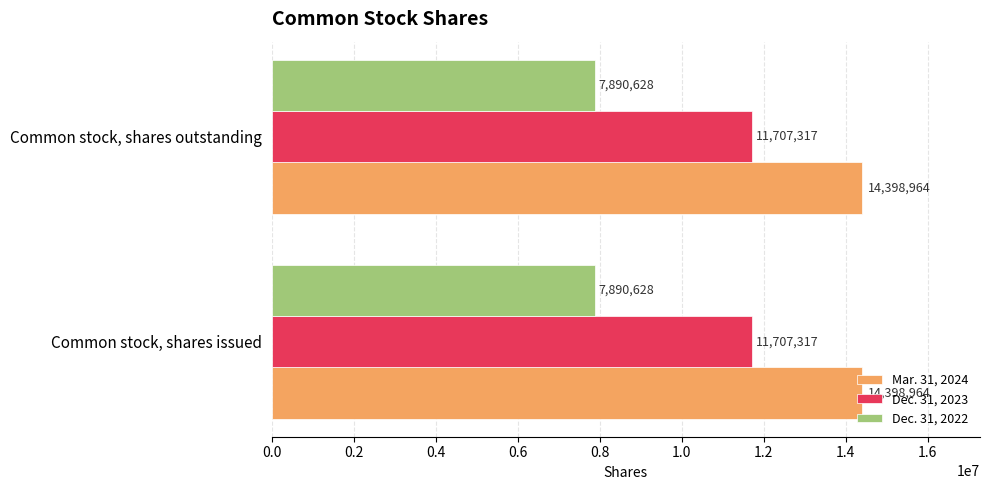

Rank the series at Common stock, shares issued from highest to lowest value.

Mar. 31, 2024, Dec. 31, 2023, Dec. 31, 2022